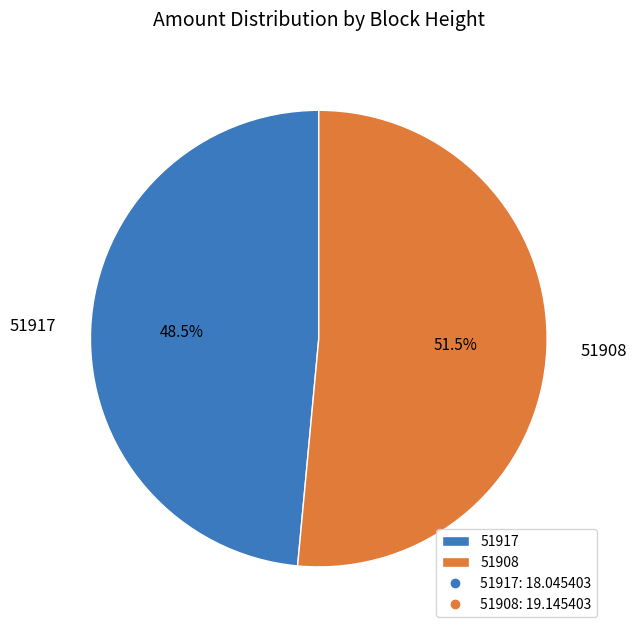

To the nearest percent, what is the difference between the 51917 and 51908 slice percentages?

3%